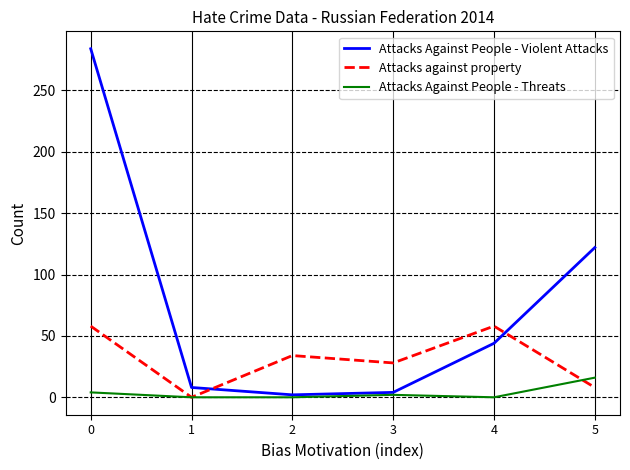

Reading right to left, extract all data points from this chart.

Attacks Against People - Violent Attacks: 5=122	4=44	3=4	2=2	1=8	0=284
Attacks against property: 5=8	4=58	3=28	2=34	1=0	0=58
Attacks Against People - Threats: 5=16	4=0	3=2	2=0	1=0	0=4